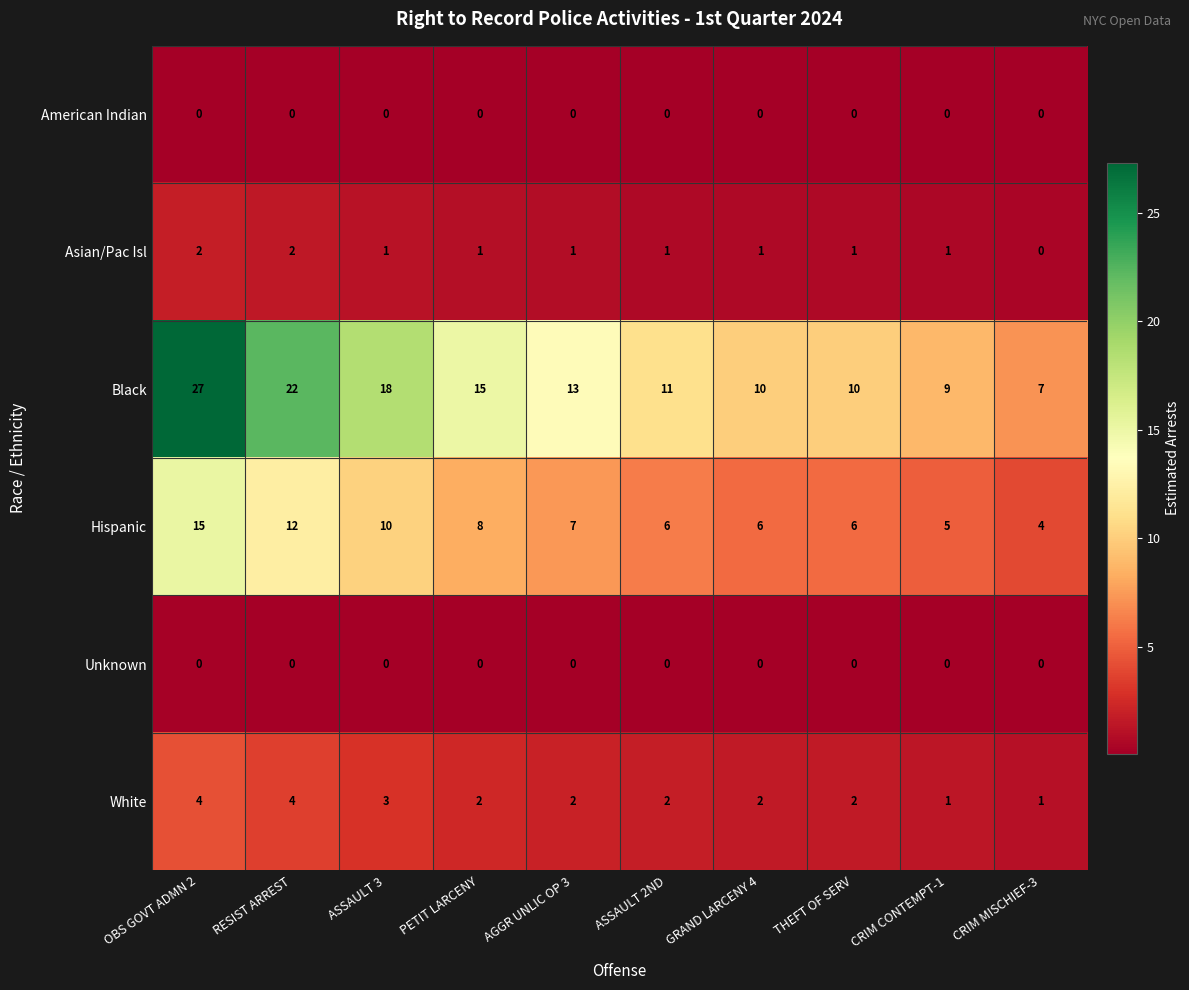

Where does the Black series first go above 13?

OBS GOVT ADMN 2